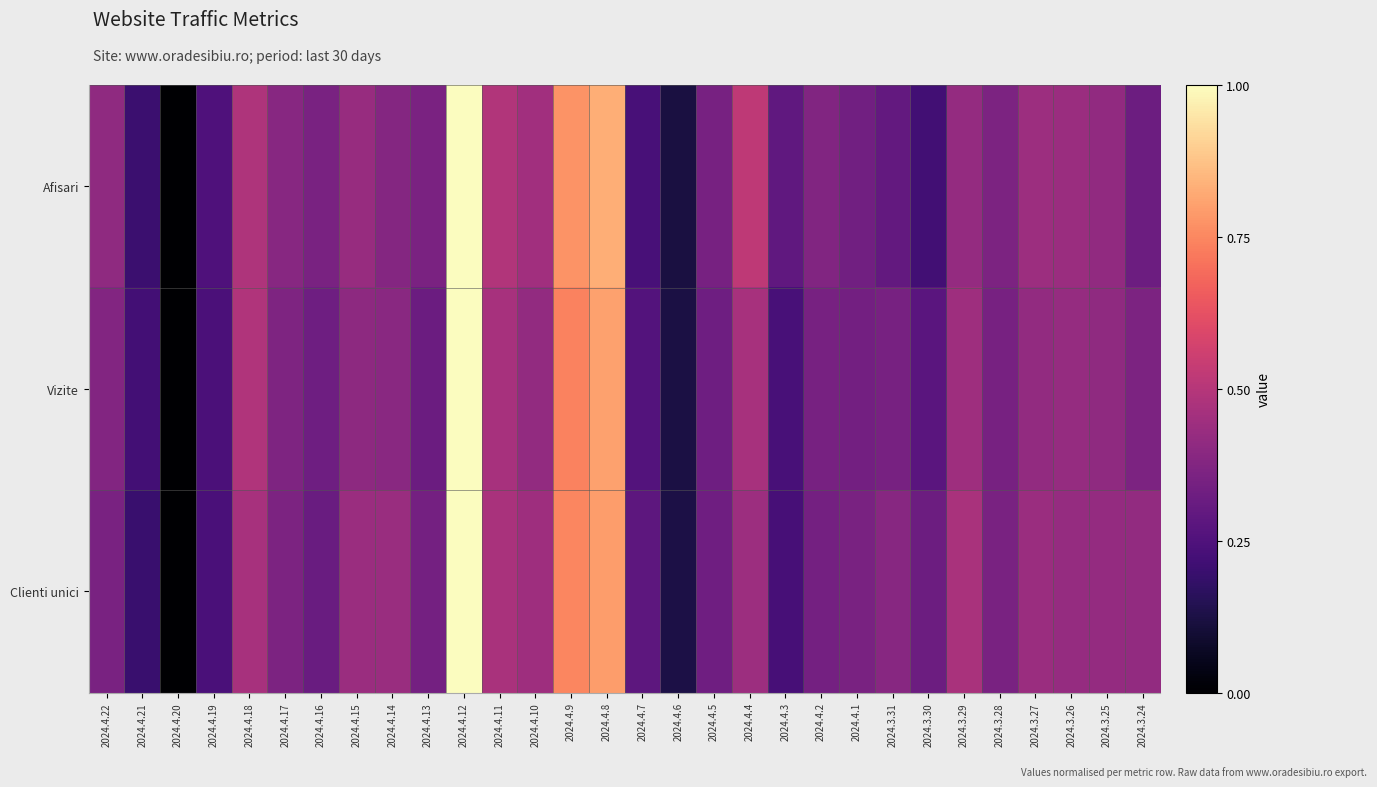

Count the number of data series in this chart.

3